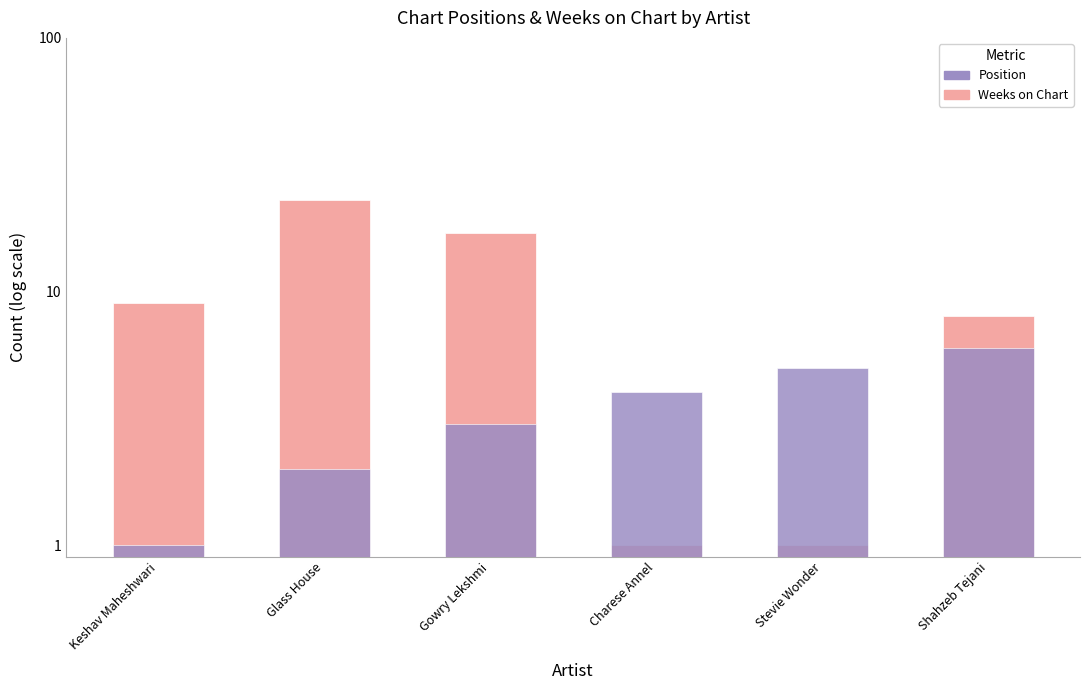

What is the sum of all Weeks on Chart values?

59